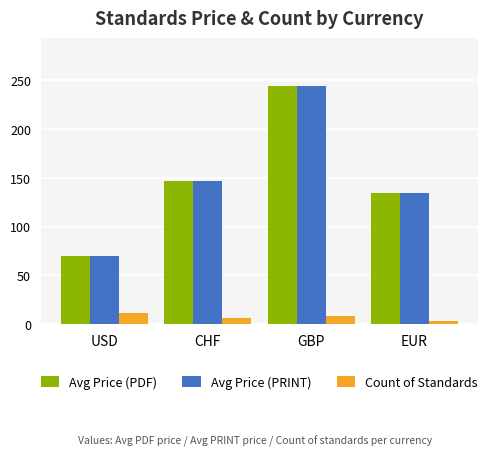

How many distinct data groups are displayed?

3